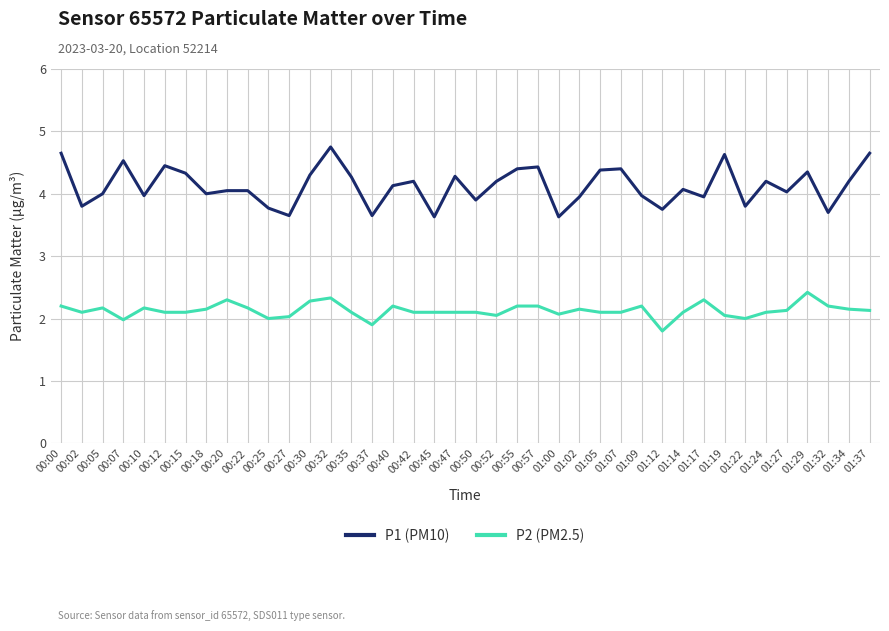

Which series changed the most between 00:27 and 01:37?

P1 (PM10)